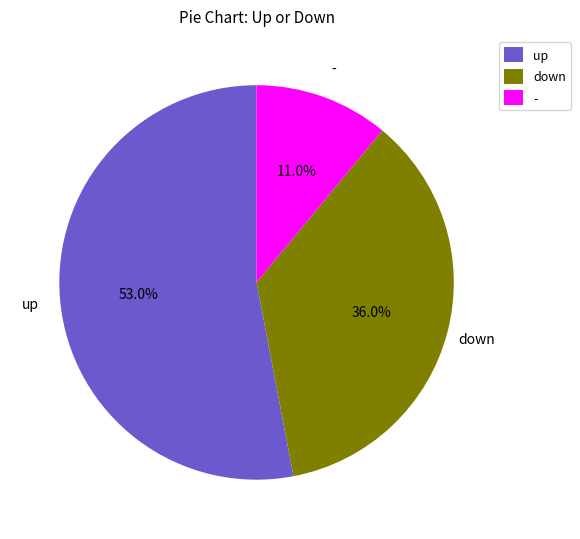

To the nearest percent, what percentage of the pie is -?

11%